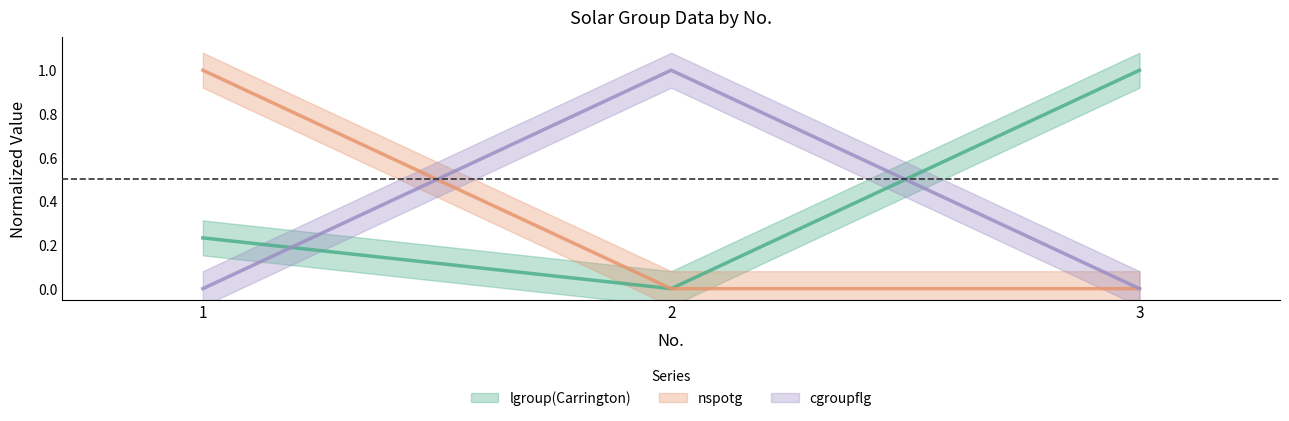

Reading left to right, extract all data points from this chart.

lgroup(Carrington): 0.2	0.0	1.0
nspotg: 1.0	0.0	0.0
cgroupflg: 0.0	1.0	0.0